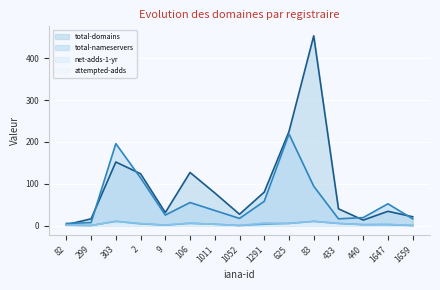

What is the spread (max minus min) of values at 440?

17